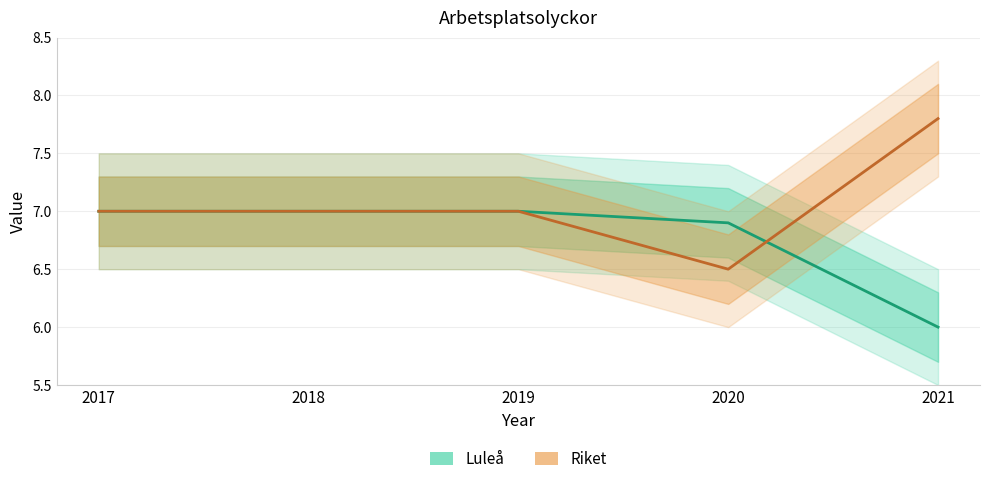

At how many categories does at least one series exceed 7?

1